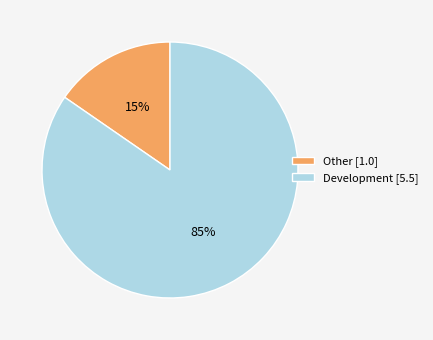

Is Development the majority of the pie?

Yes